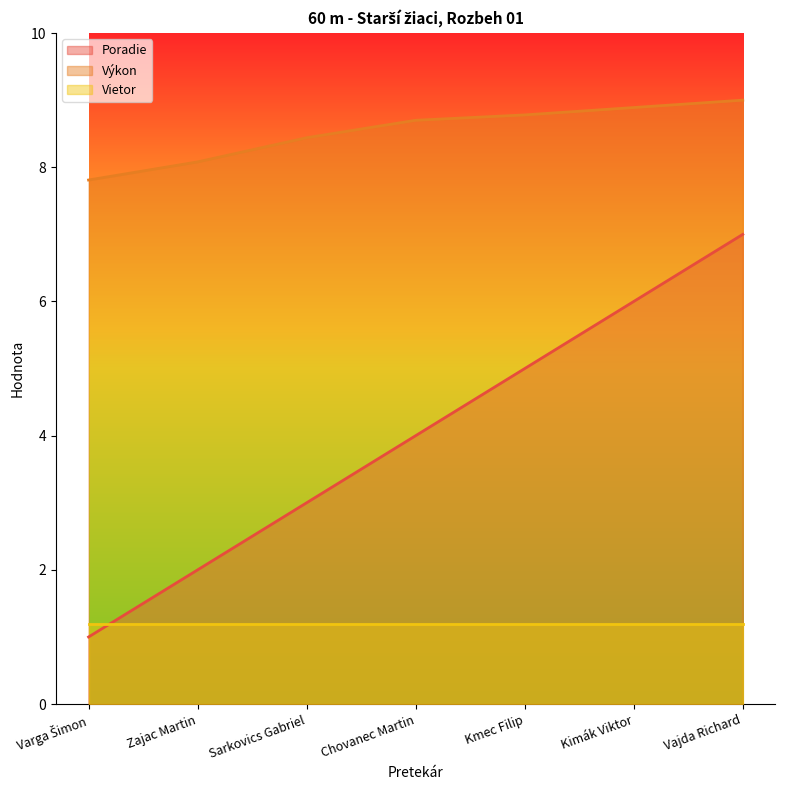

Which category has the lowest value across all series?

Varga Šimon